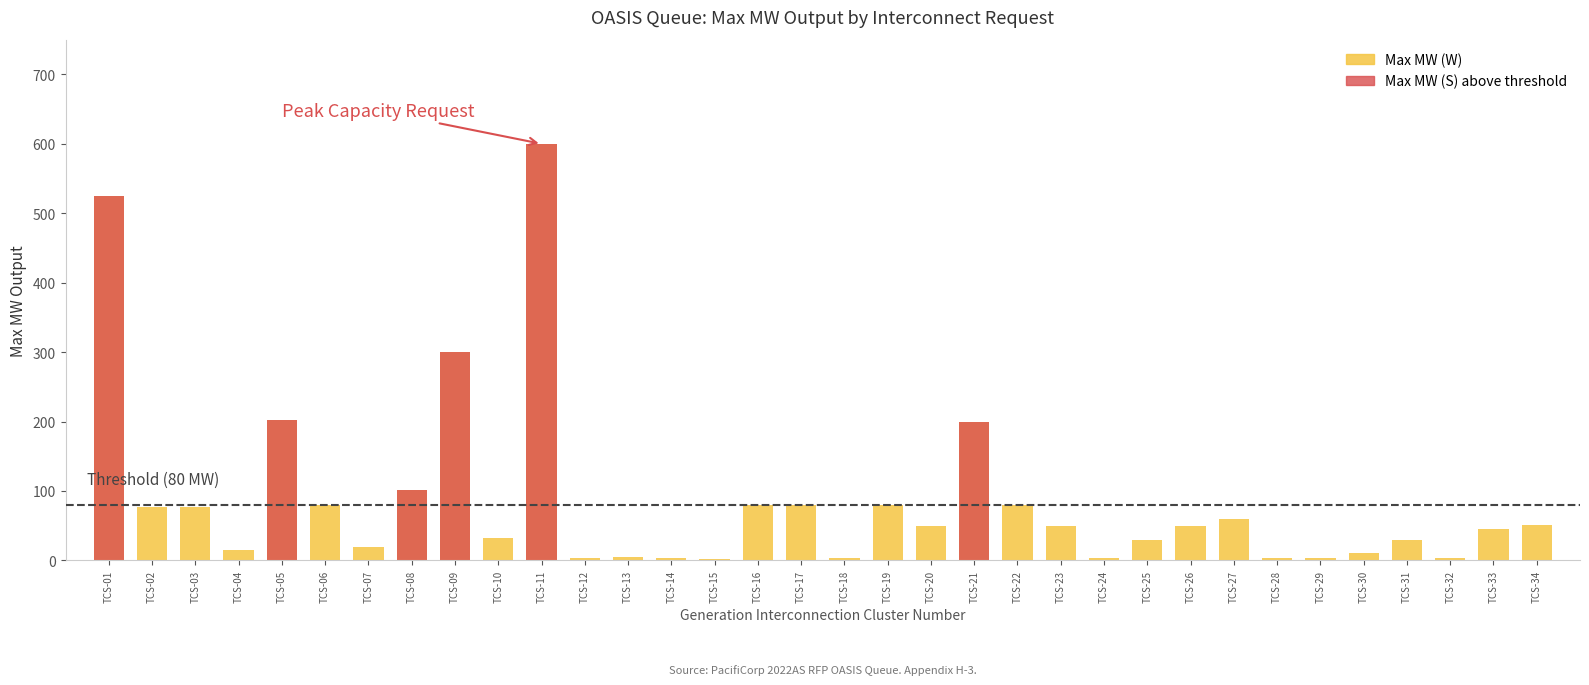

The value of Max MW (S) above threshold at TCS-25 is 203.5. True or false?

False